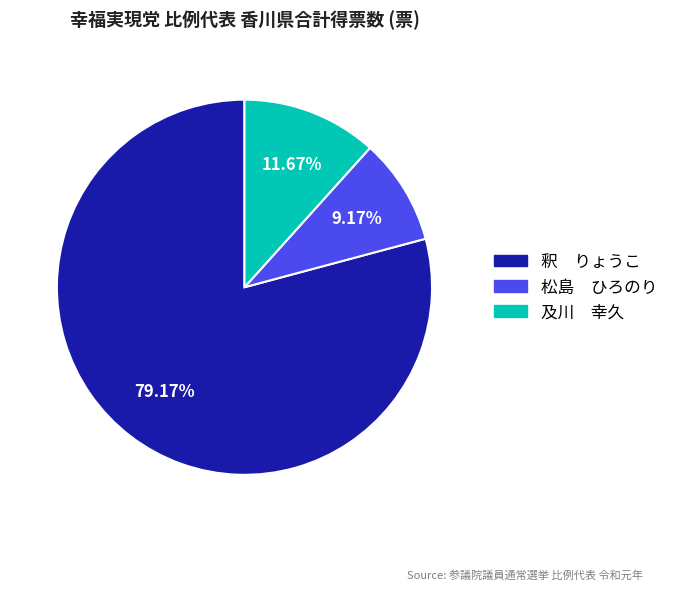

Is the sum of 及川 幸久 and 松島 ひろのり greater than half?

No